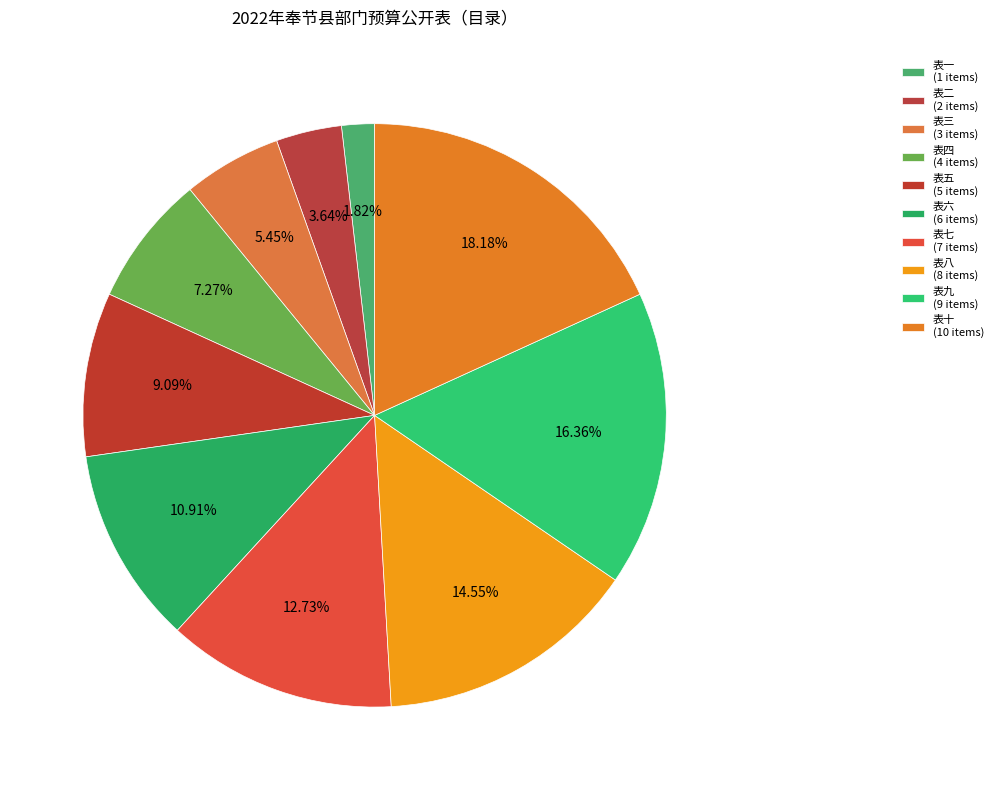

What is the change in value from 表二 to 表十?

+8